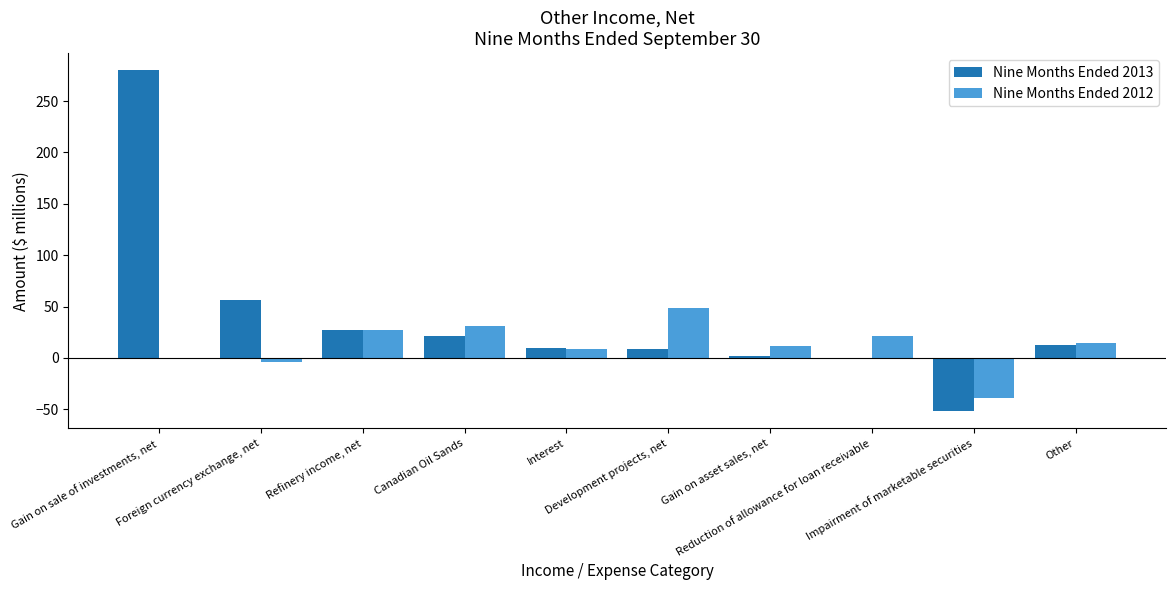

Which series has the largest total across all categories?

Nine Months Ended 2013